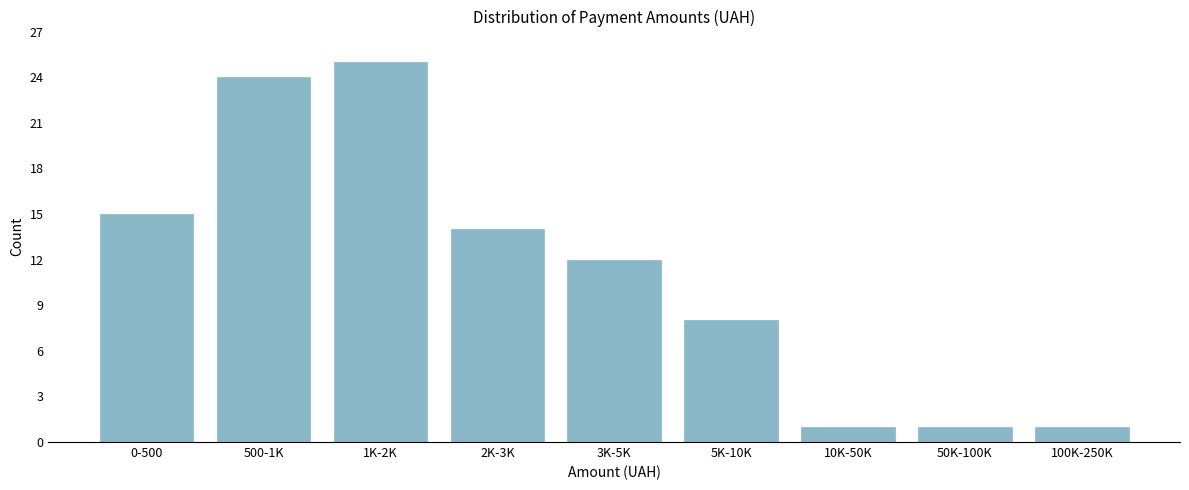

Reading right to left, extract all data points from this chart.

1	1	1	8	12	14	25	24	15